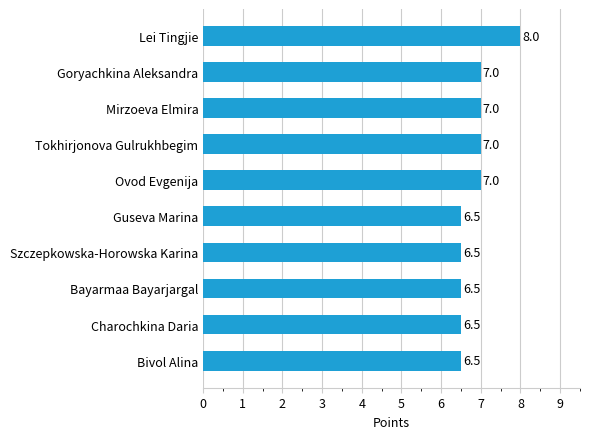

What is the difference between the maximum and second lowest values?

1.5